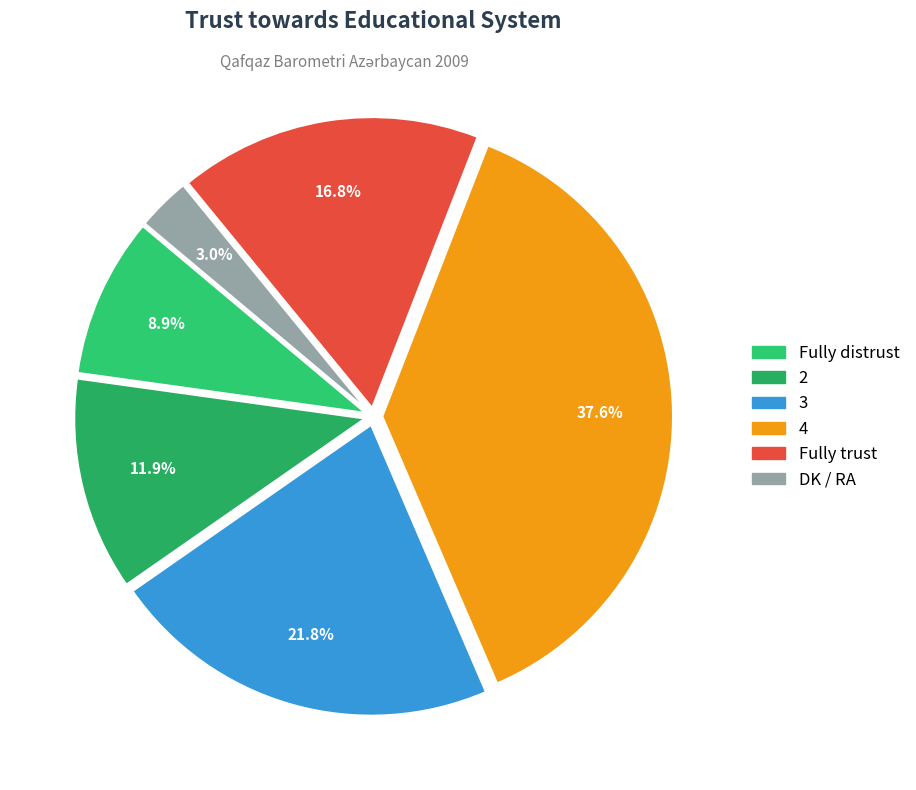

What is the ratio of the value at Fully trust to the value at 3?

0.8